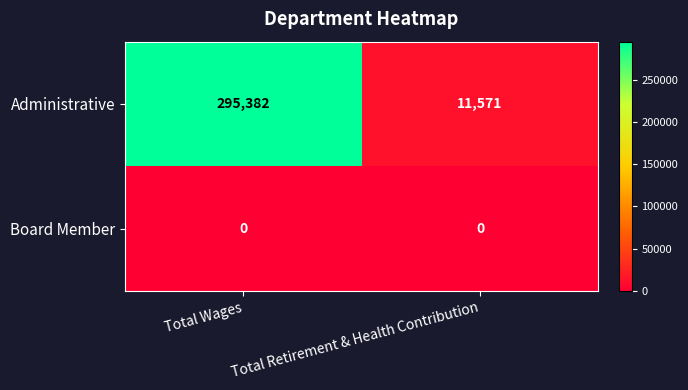

The value of Board Member at Total Wages is 0. True or false?

True